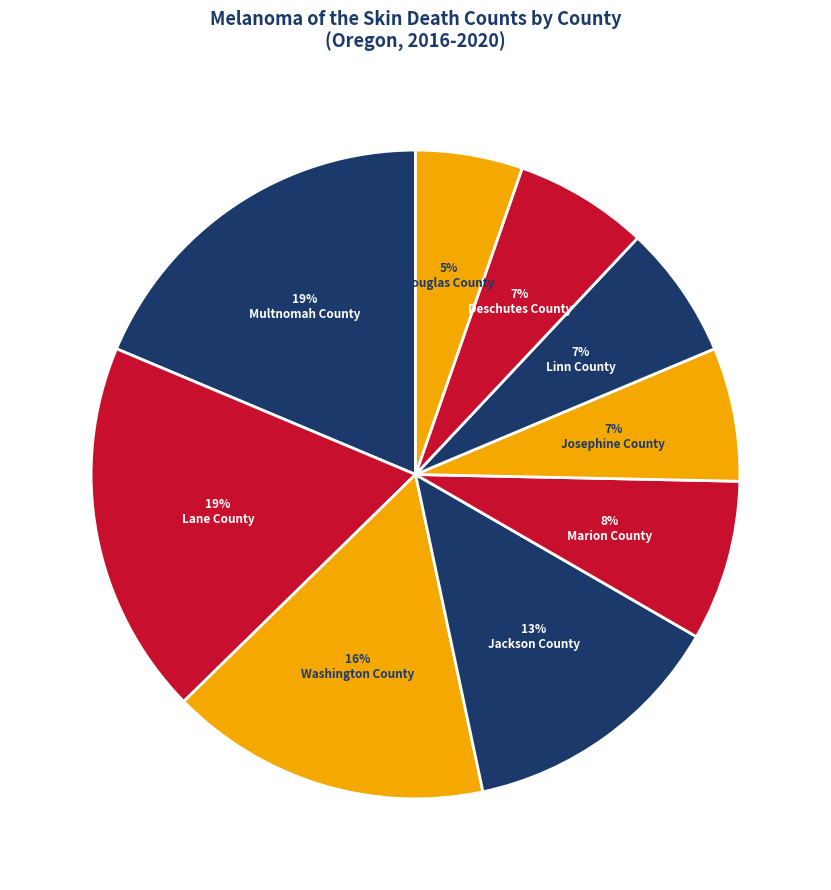

Count the number of slices in the pie.

9